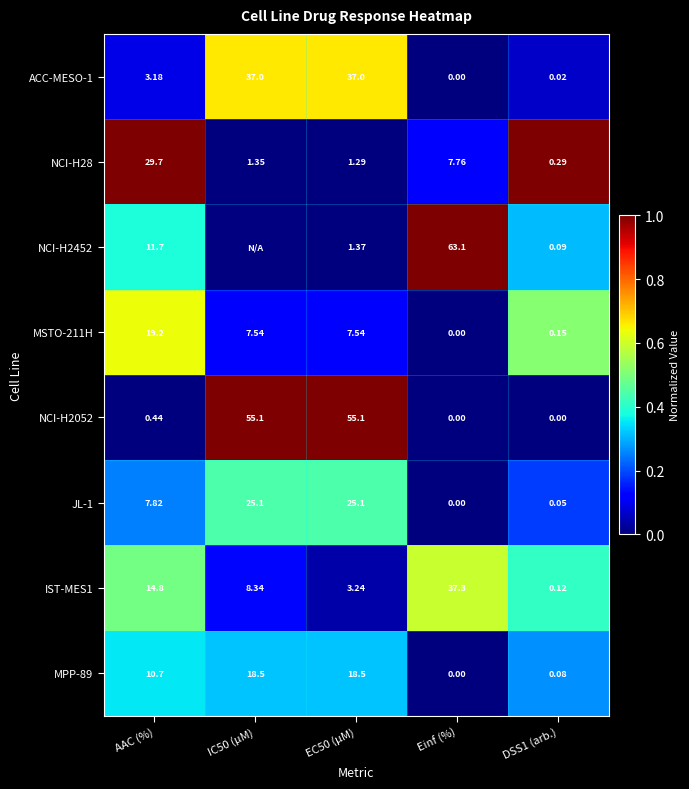

Where does the NCI-H28 series first go above 1?

AAC (%)